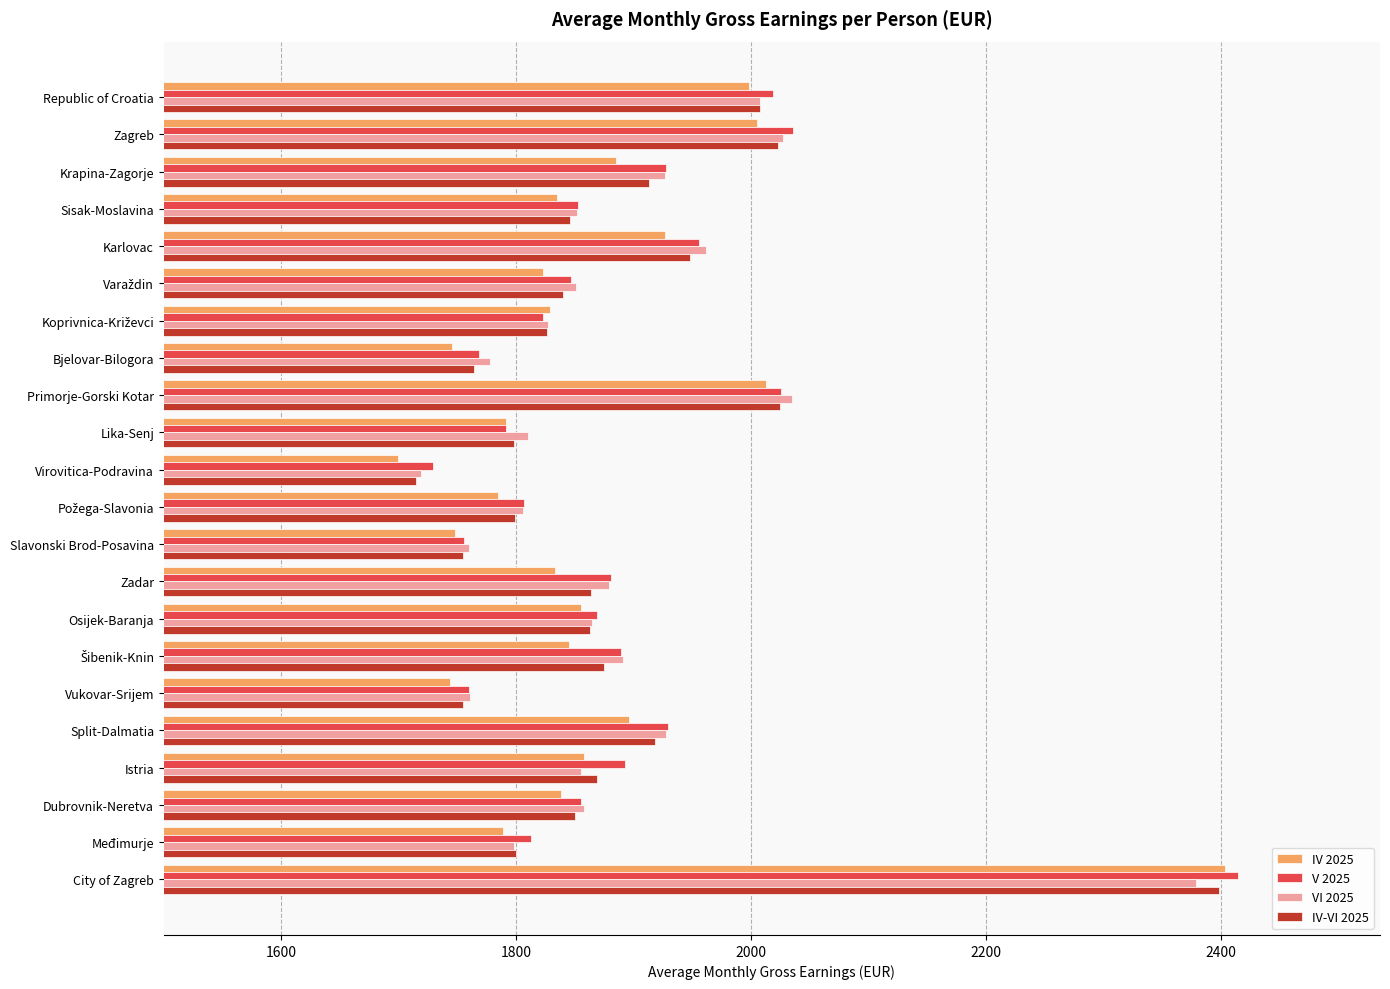

What is the average value of the V 2025 series?

1893